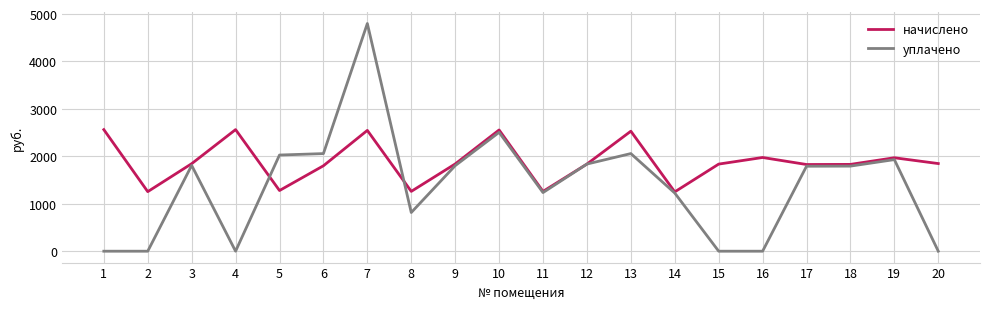

True or false: уплачено has more than 1 points higher than both neighbors.

True